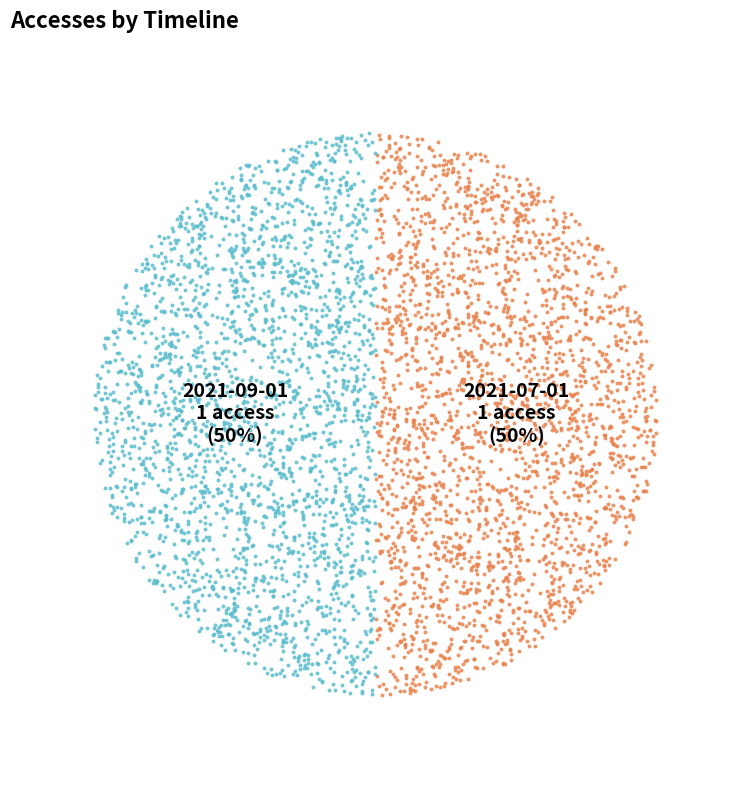

Which category has the biggest portion of the pie?

2021-07-01